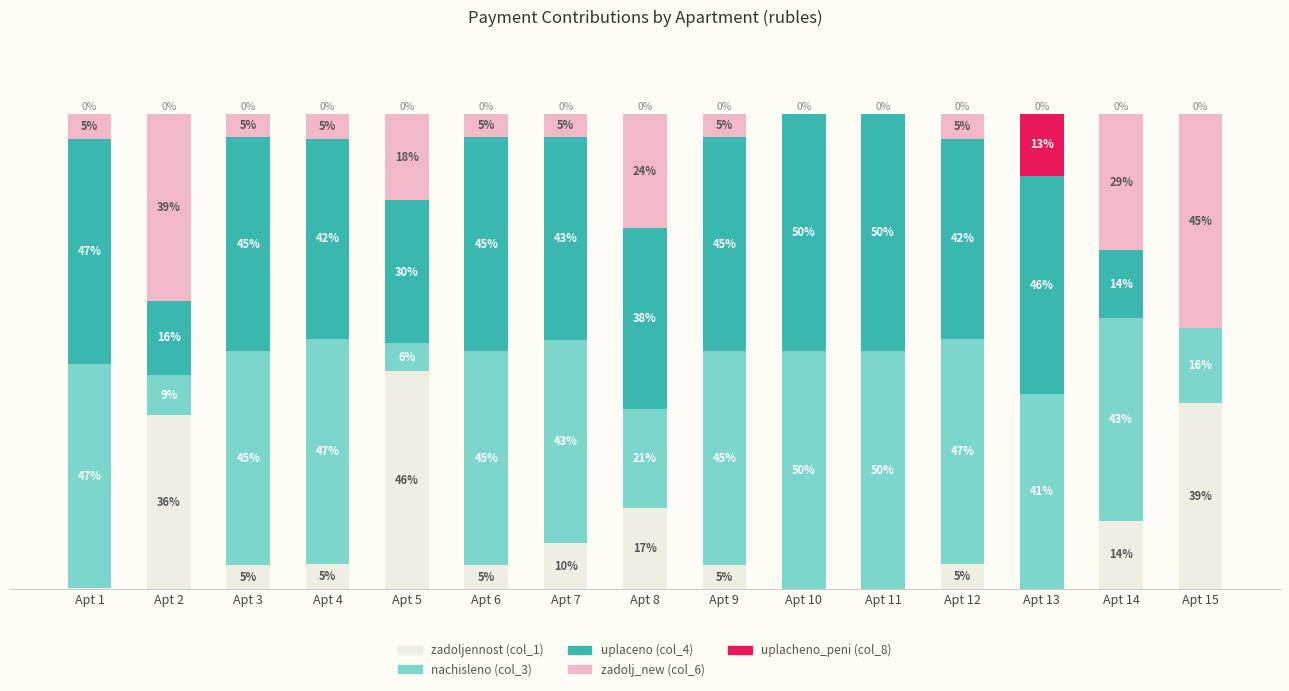

Where is zadoljennost (col_1) nearest to the value 22?

Apt 8